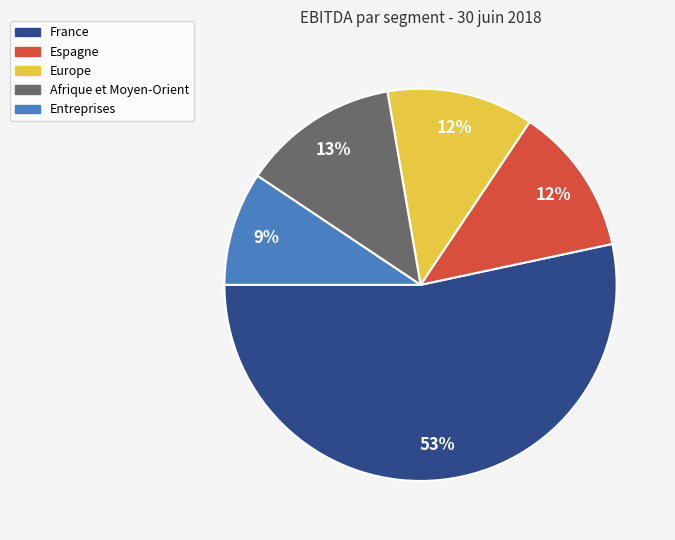

Which has a higher value, Espagne or Entreprises?

Espagne